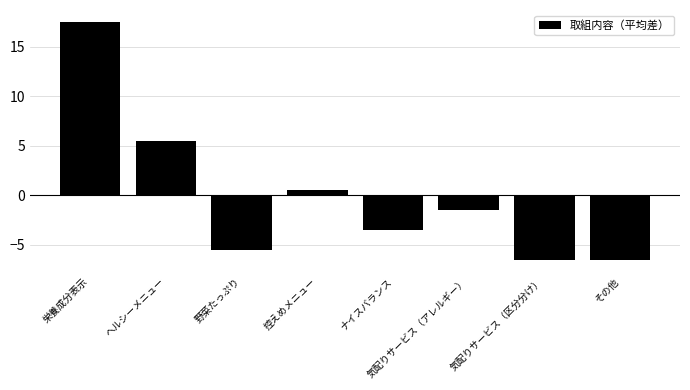

The chart shows a value of -6.5 at 気配りサービス（区分分け）. True or false?

True